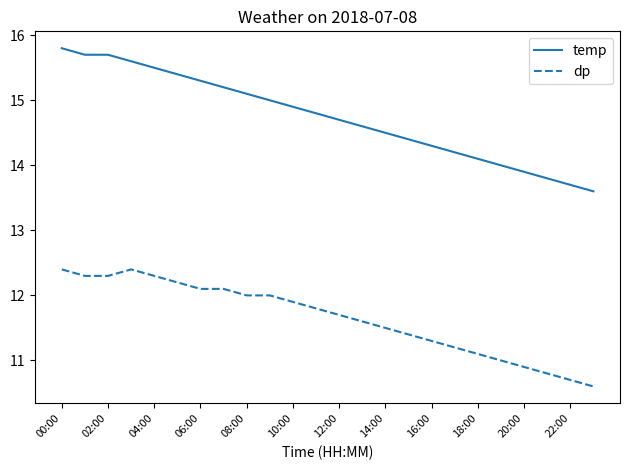

What is the difference between the maximum and minimum values in the dp series?

1.8